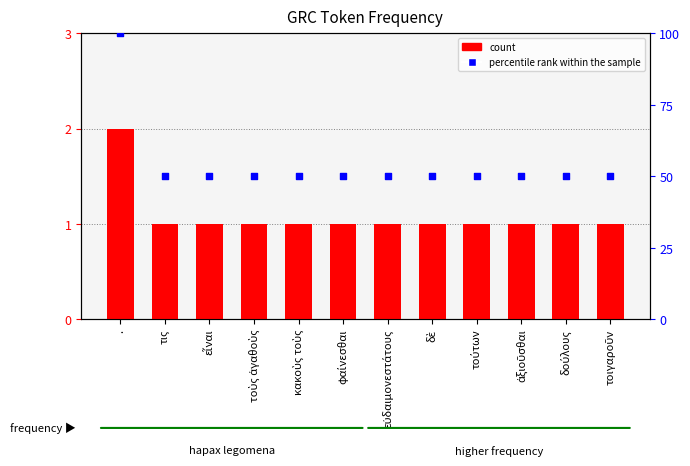

What are all the series names shown in the legend?

count, percentile rank within the sample